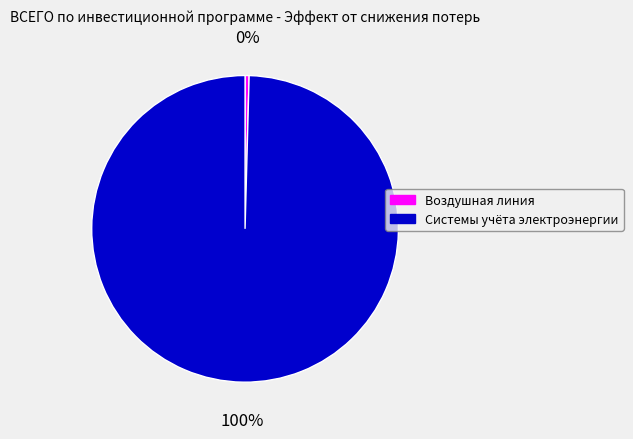

To the nearest percent, what is the combined percentage of Воздушная линия and Системы учёта электроэнергии?

100%